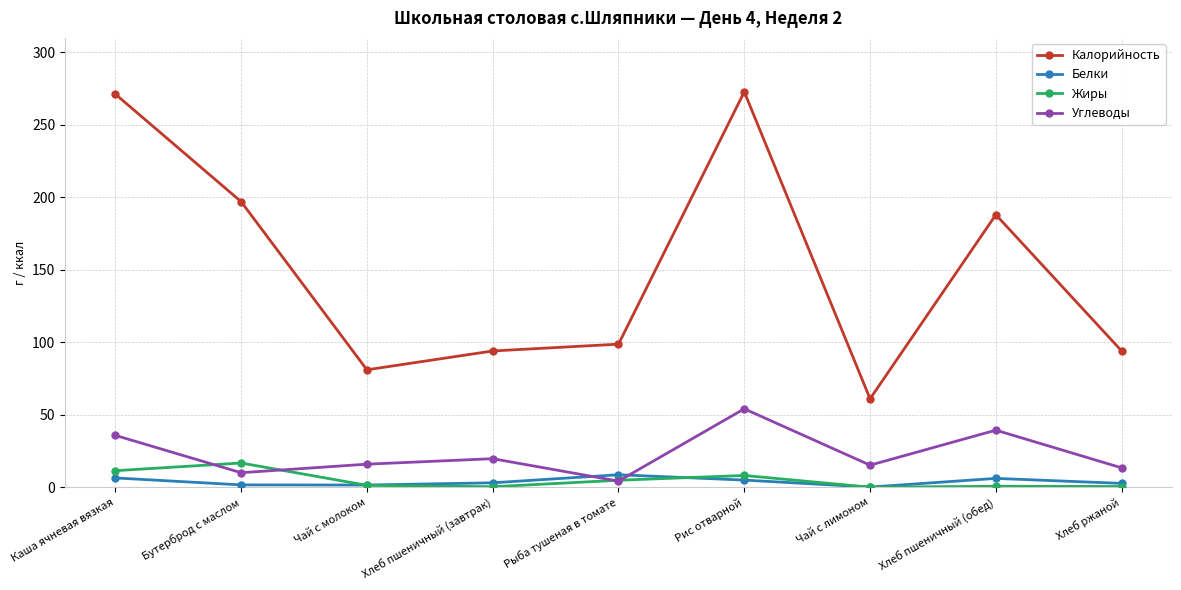

Rank the series by their maximum value, from highest to lowest.

Калорийность, Углеводы, Жиры, Белки